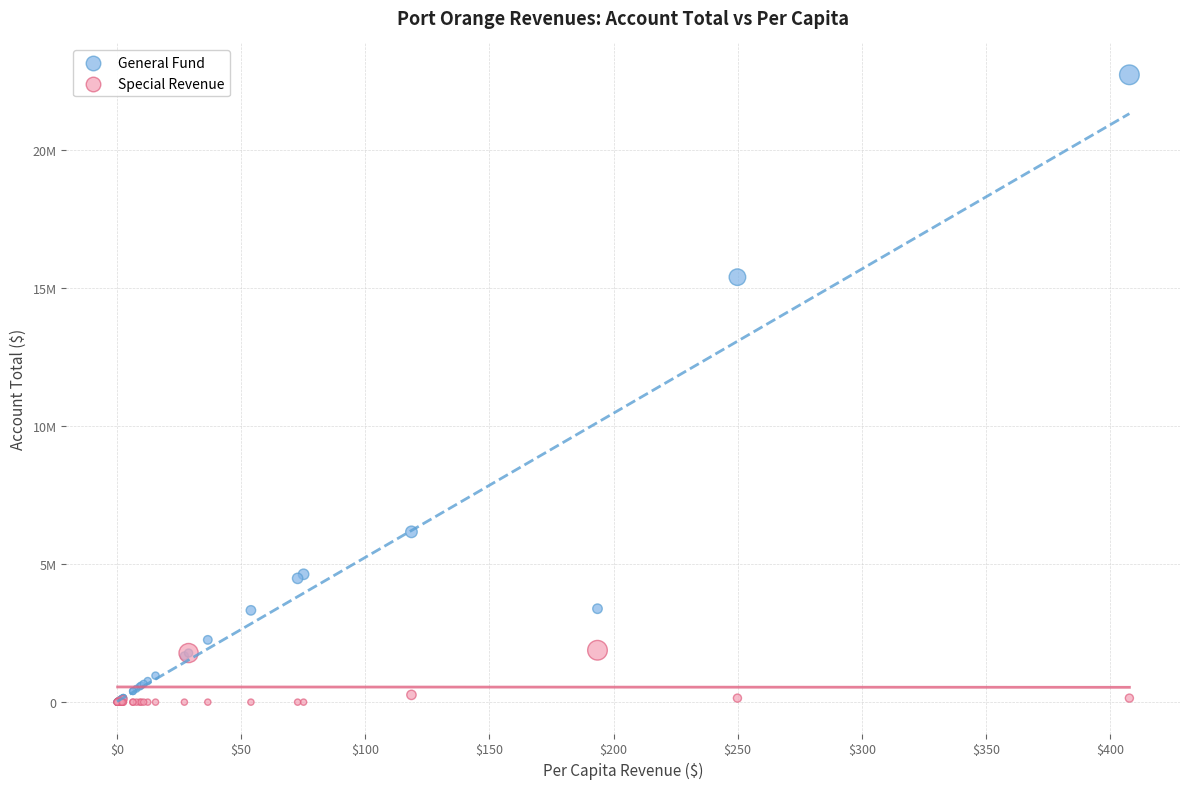

Which series contains the highest Y value?

General Fund